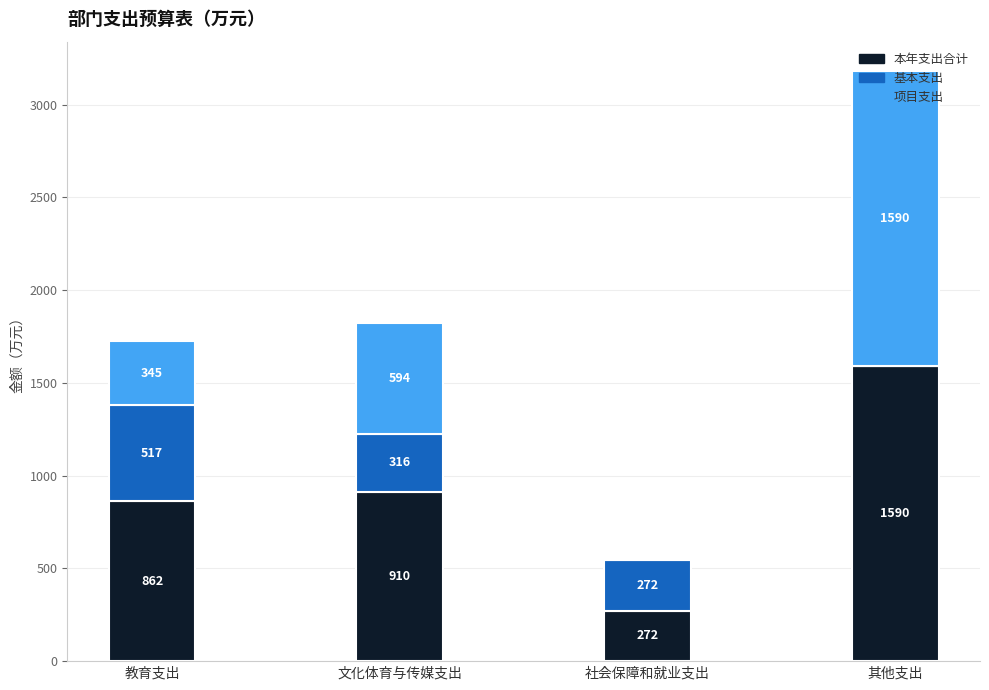

Are the bars grouped side by side (vs. stacked)?

No